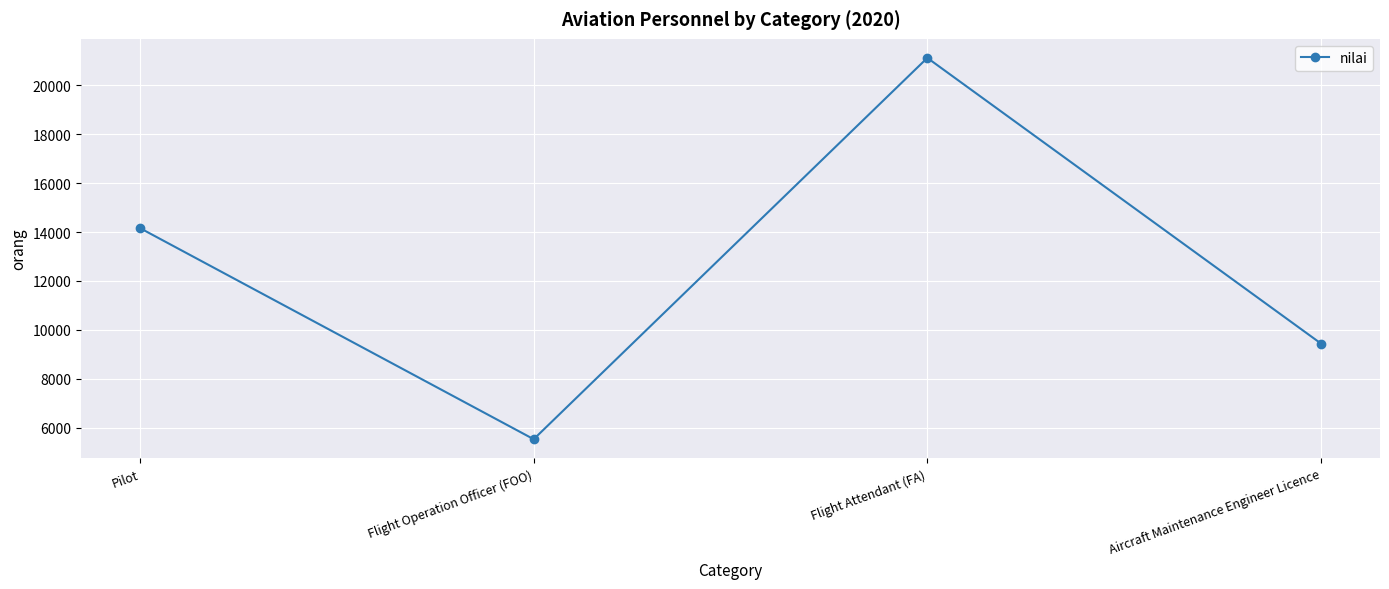

What is the greatest value displayed?

21120